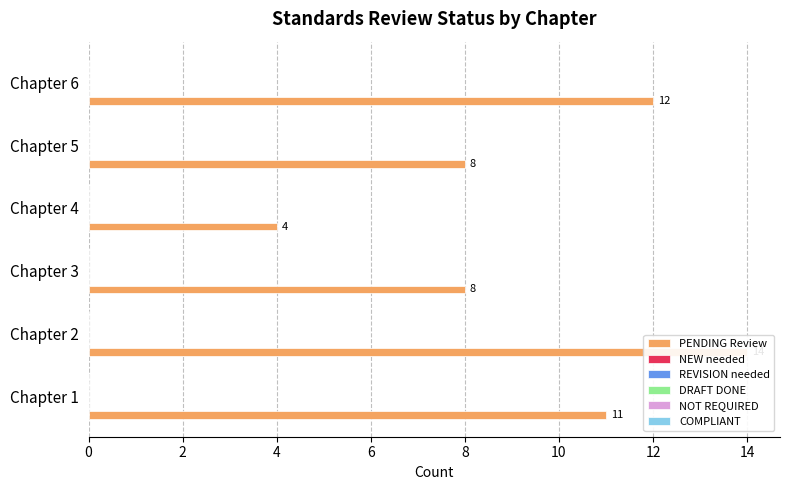

How many groups of bars are there?

6